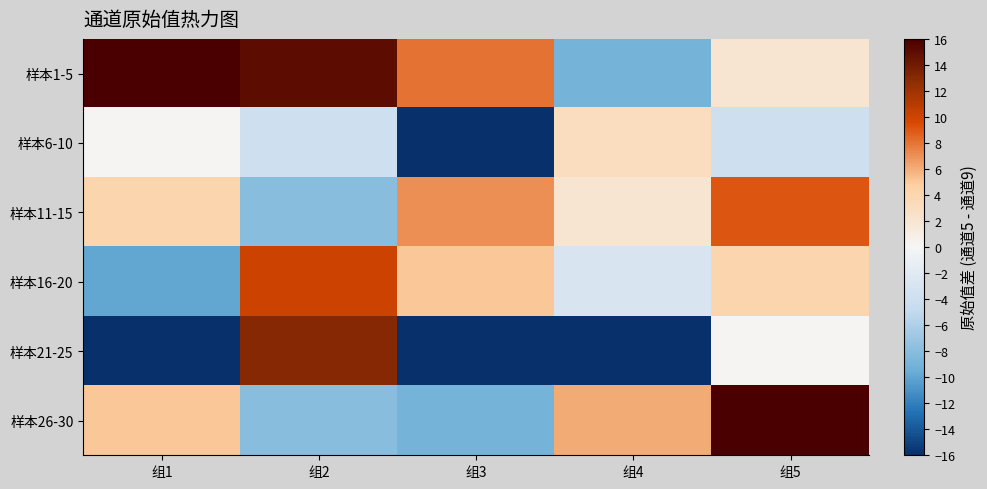

What is the difference between the highest and lowest values at 组3?

62